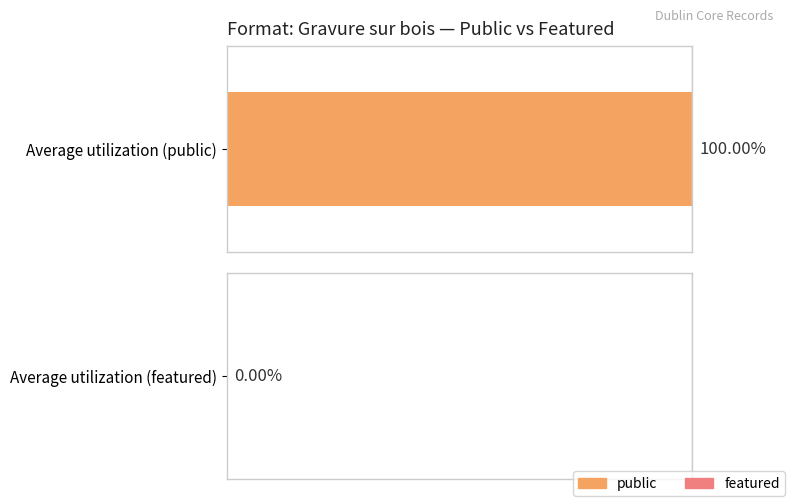

What is the greatest value displayed?

1